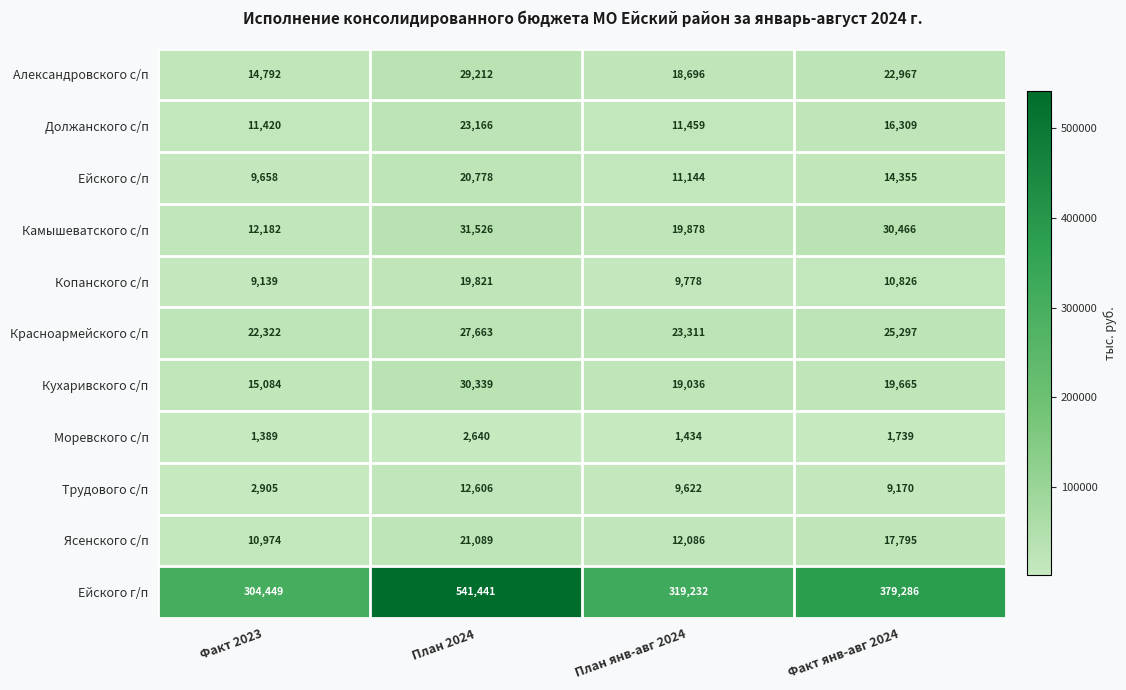

Which series has the largest range (max minus min)?

Ейского г/п